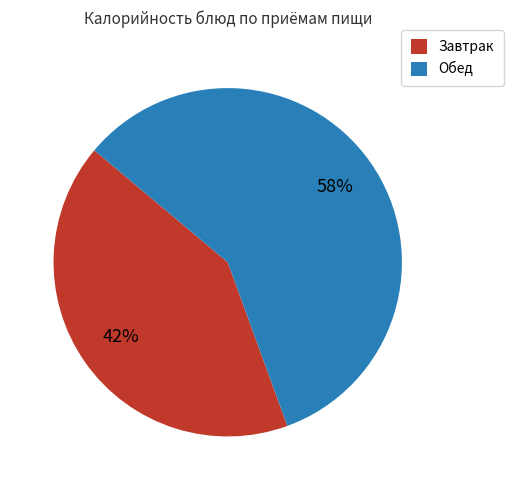

How many slices are in this pie chart?

2